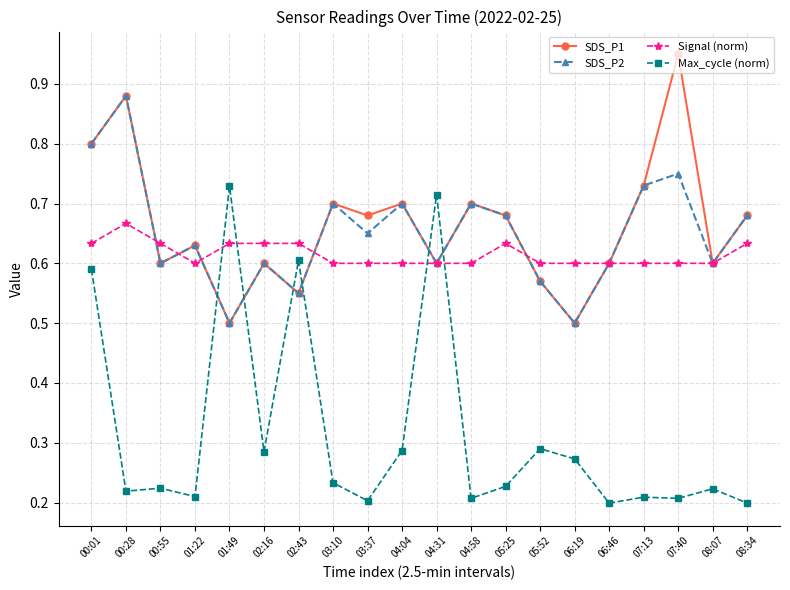

True or false: SDS_P2 and Max_cycle (norm) cross at least once.

True